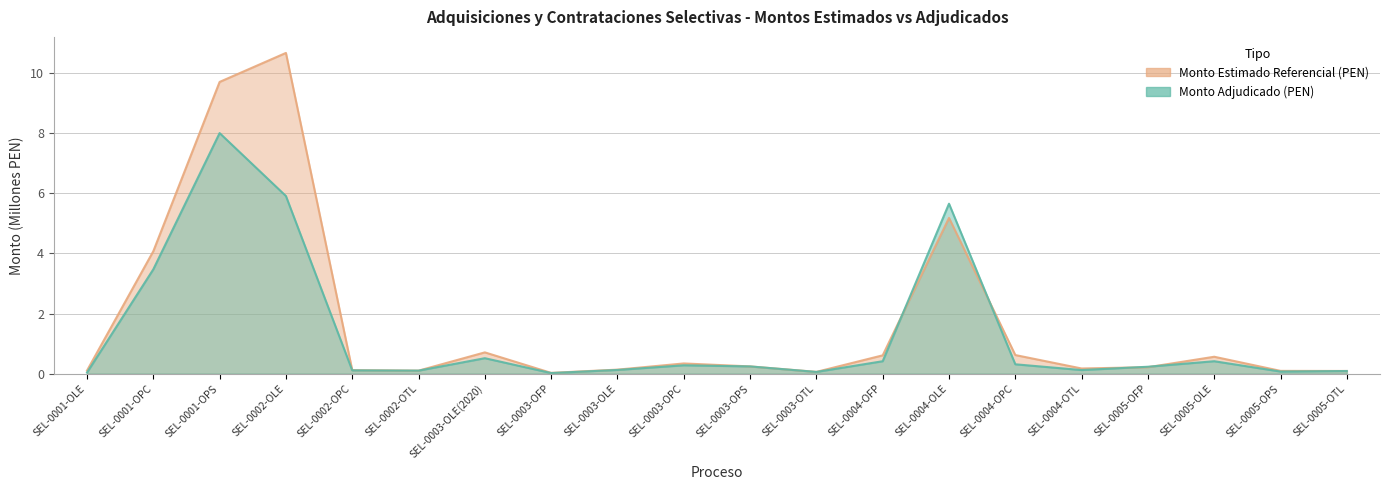

The value of Monto Estimado Referencial (PEN) at SEL-0003-OTL is 0.1. True or false?

False